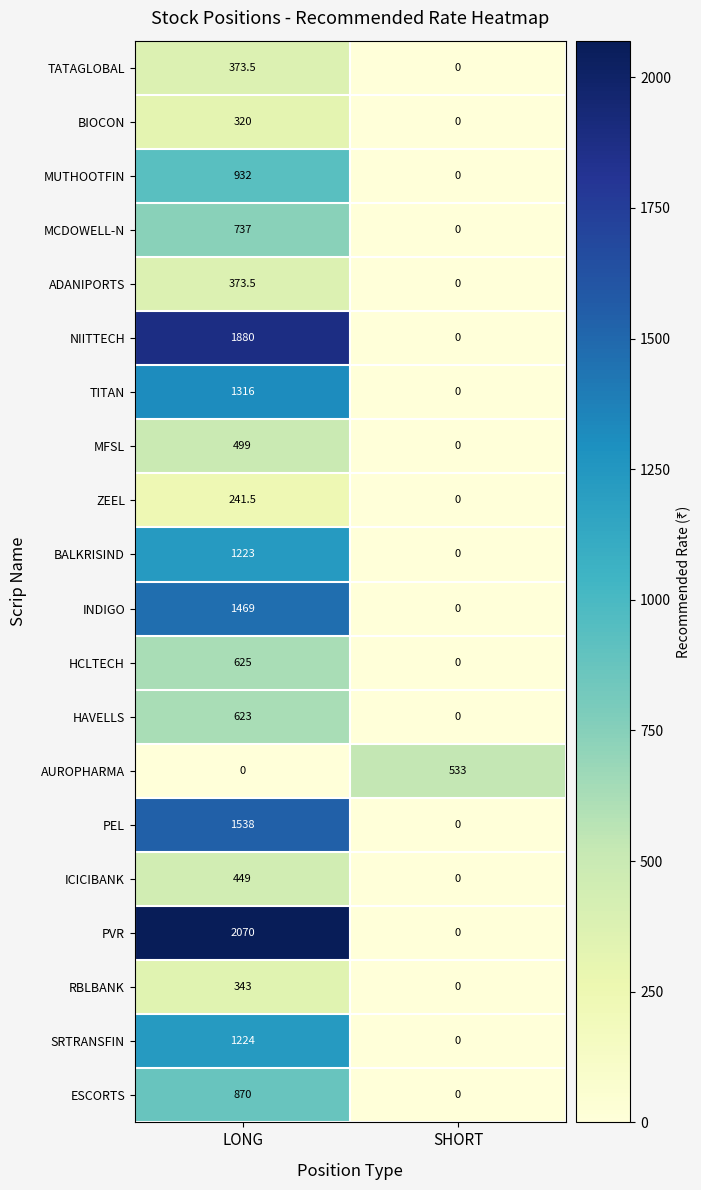

What is the difference between the highest and lowest values at SHORT?

533.0